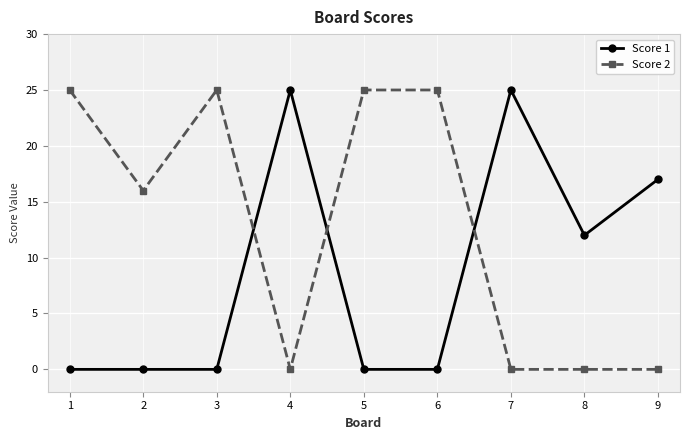

Reading left to right, extract all data points from this chart.

Score 1: 1=0	2=0	3=0	4=25	5=0	6=0	7=25	8=12	9=17
Score 2: 1=25	2=16	3=25	4=0	5=25	6=25	7=0	8=0	9=0